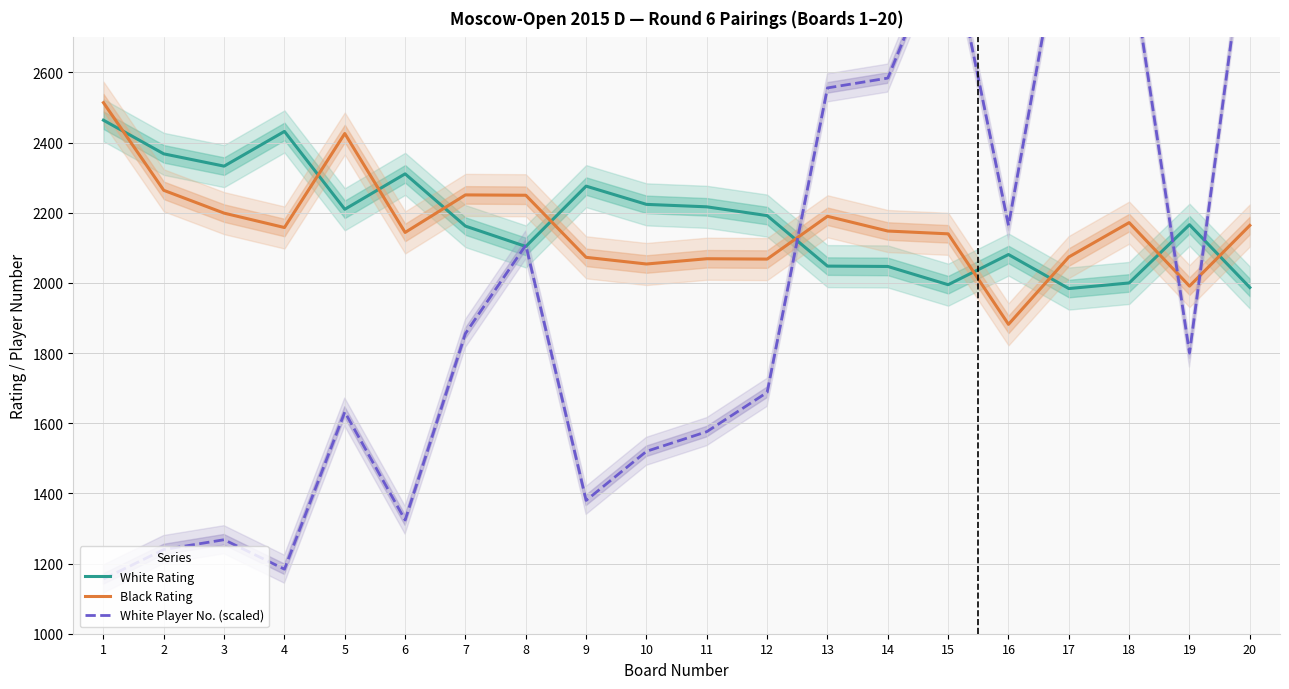

At which label does Black Rating first exceed 2158?

1